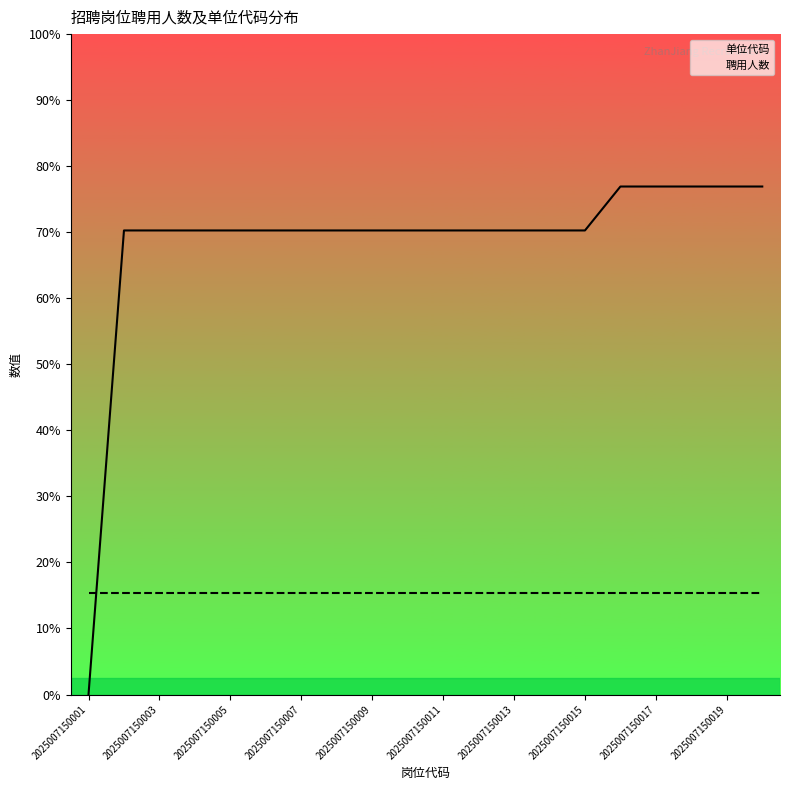

Is the value of 单位代码 at 2025007150005 greater than the value of 聘用人数 at 2025007150013?

Yes